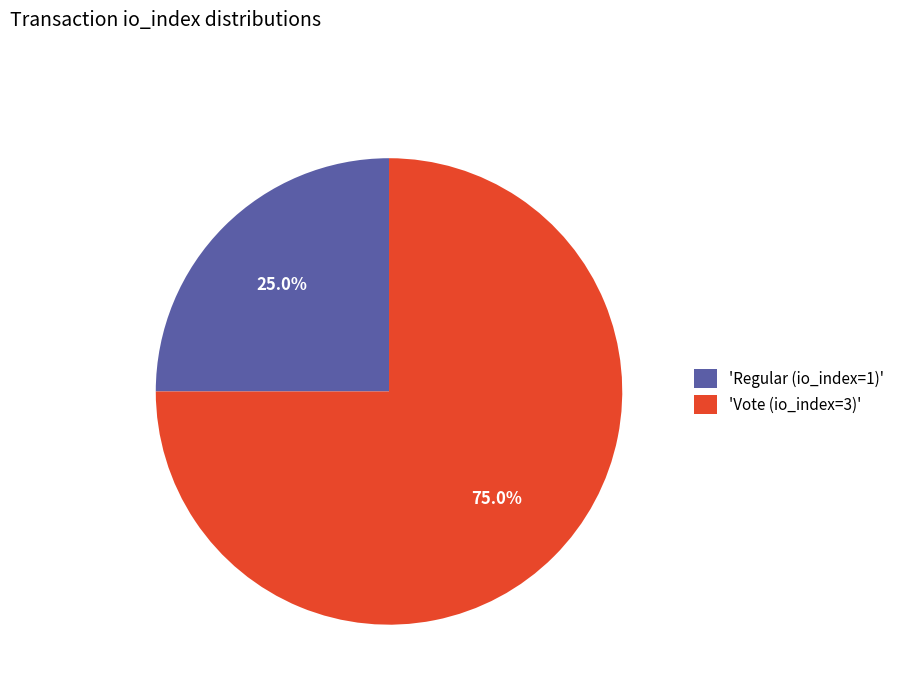

What is the total percentage of 'Regular (io_index=1)' and 'Vote (io_index=3)'?

100.0%